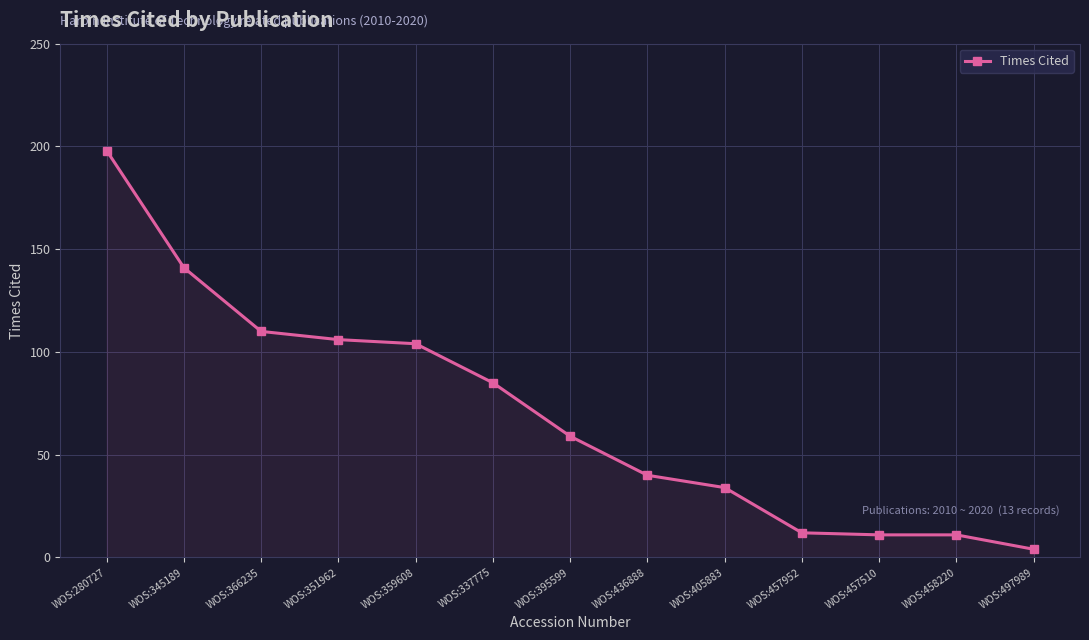

Reading left to right, transcribe all the data shown in this chart.

WOS:280727=198	WOS:345189=141	WOS:366235=110	WOS:351962=106	WOS:359608=104	WOS:337775=85	WOS:395599=59	WOS:436888=40	WOS:405883=34	WOS:457952=12	WOS:457510=11	WOS:458220=11	WOS:497989=4